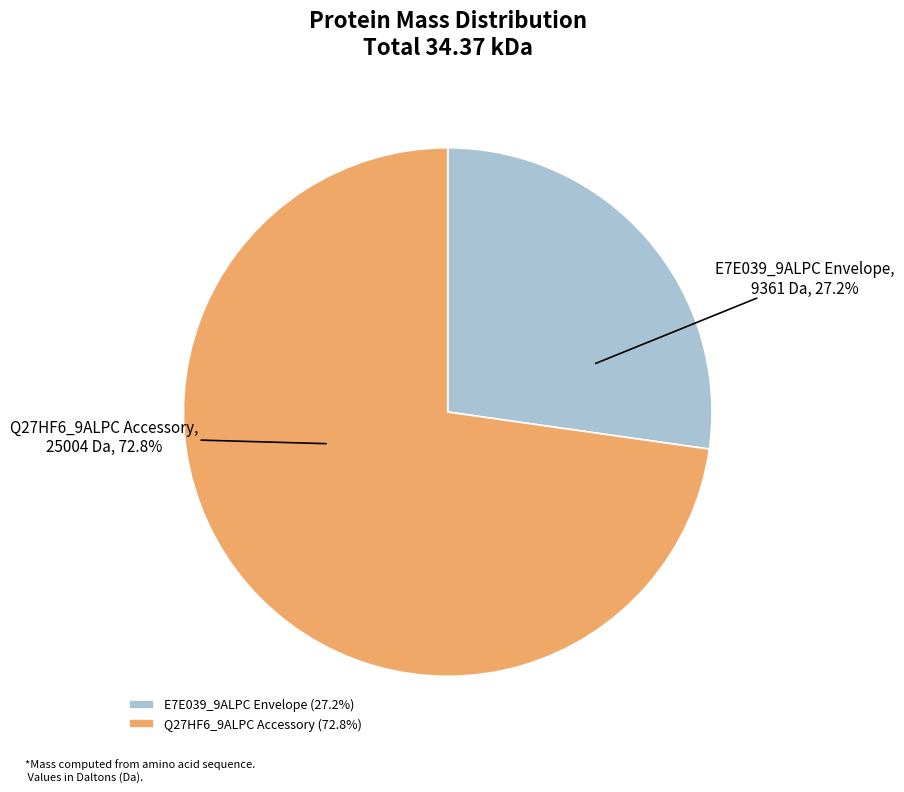

What percentage is the Q27HF6_9ALPC Accessory slice, to the nearest percent?

73%